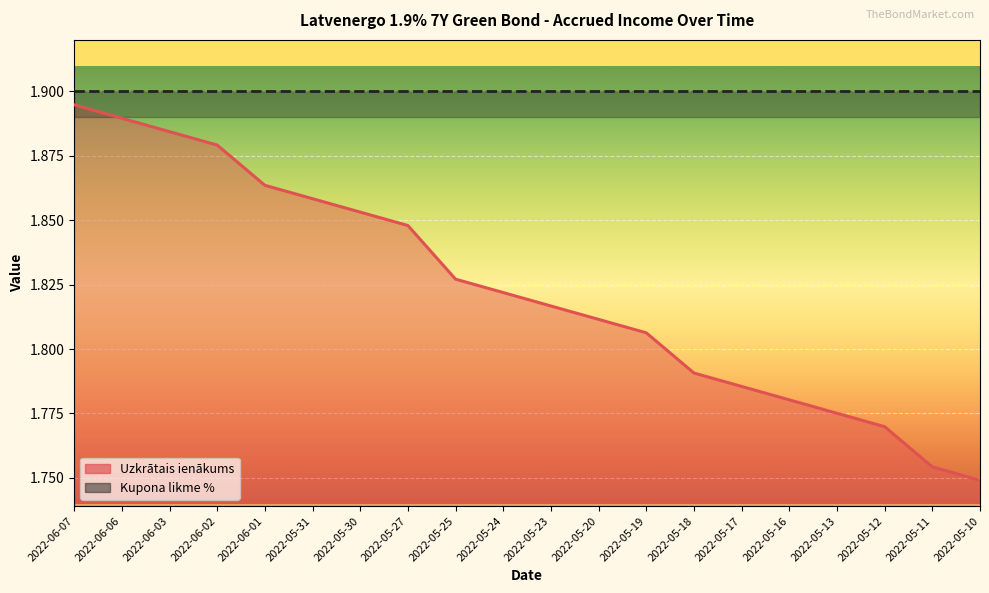

Where is the data nearest to the value 1?

2022-05-10